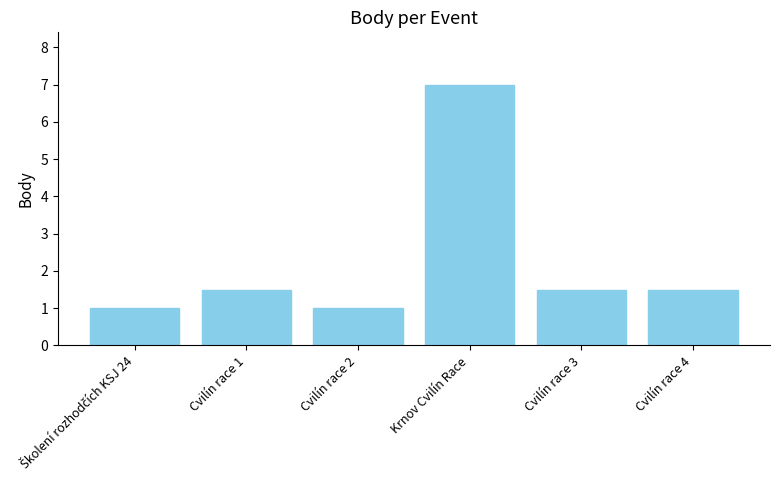

Is it true that the value at Cvilín race 3 is 1.5?

True